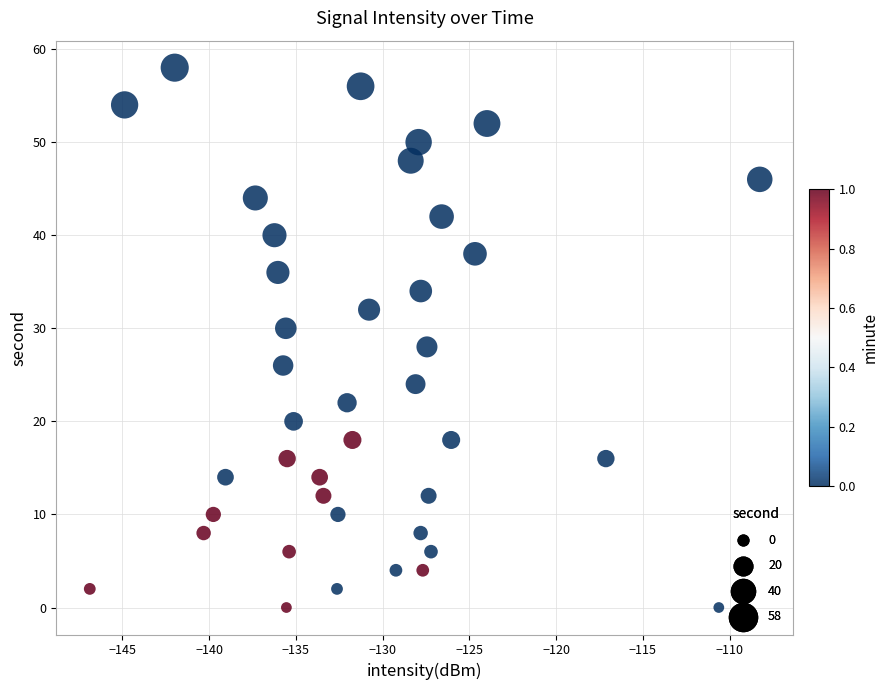

What is the range of Y values (max minus min)?

58